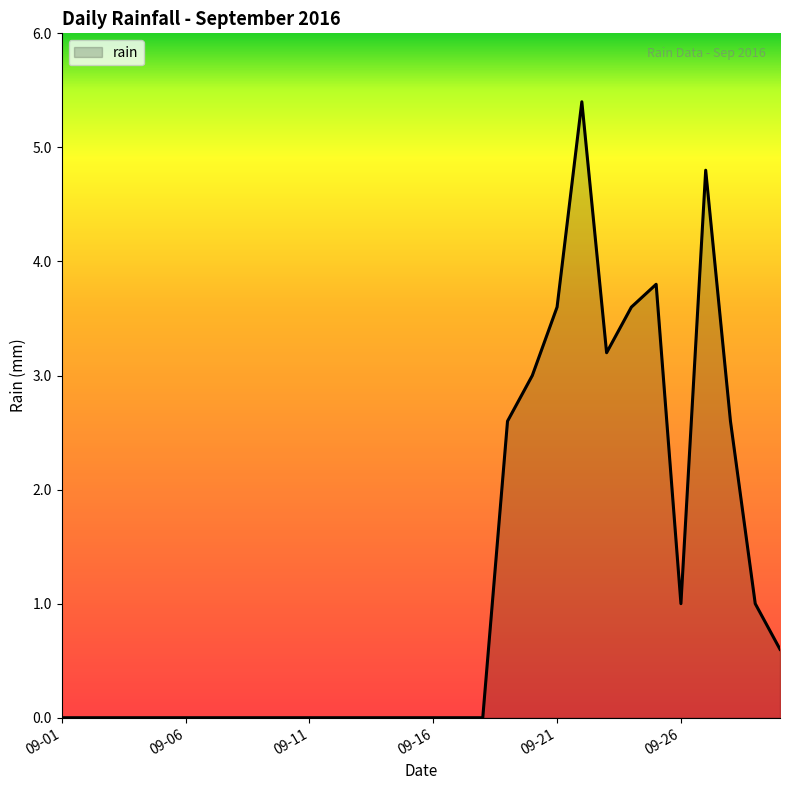

What is the greatest value displayed?

5.4